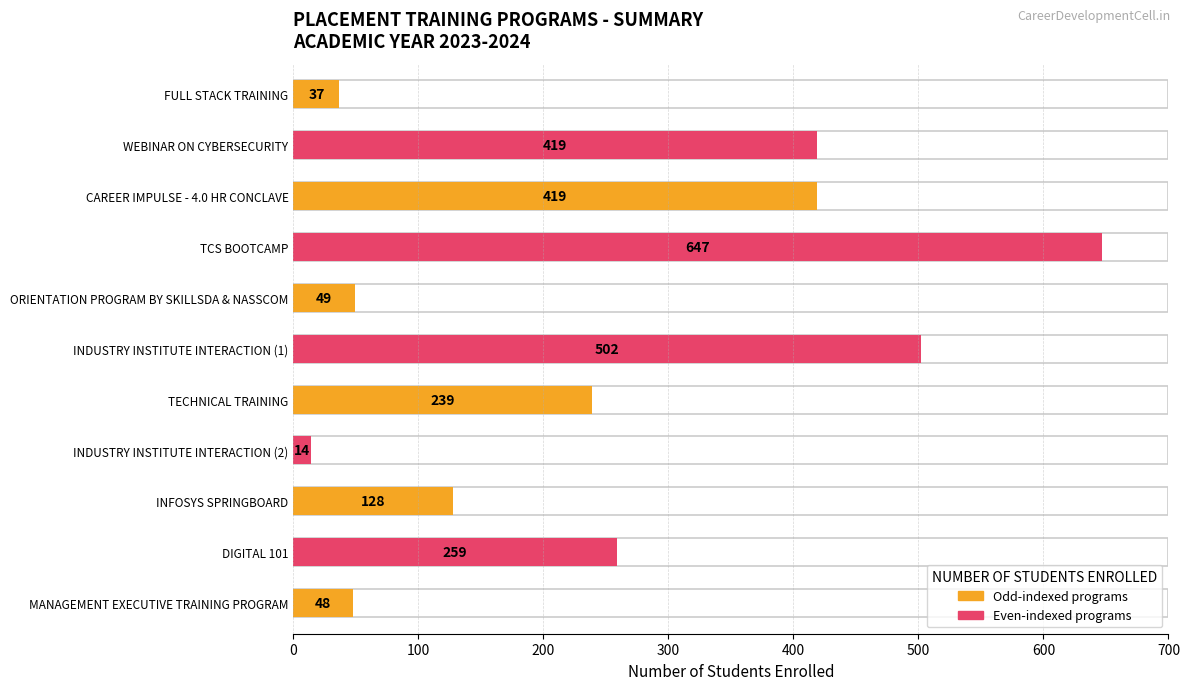

What is the label of the 9th bar from the right?

CAREER IMPULSE - 4.0 HR CONCLAVE